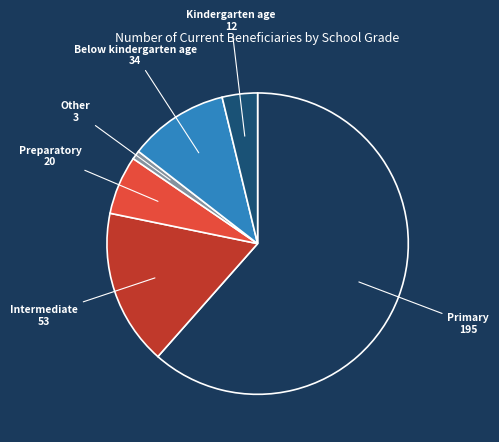

Is it true that Primary 195 is 70% of the pie?

False